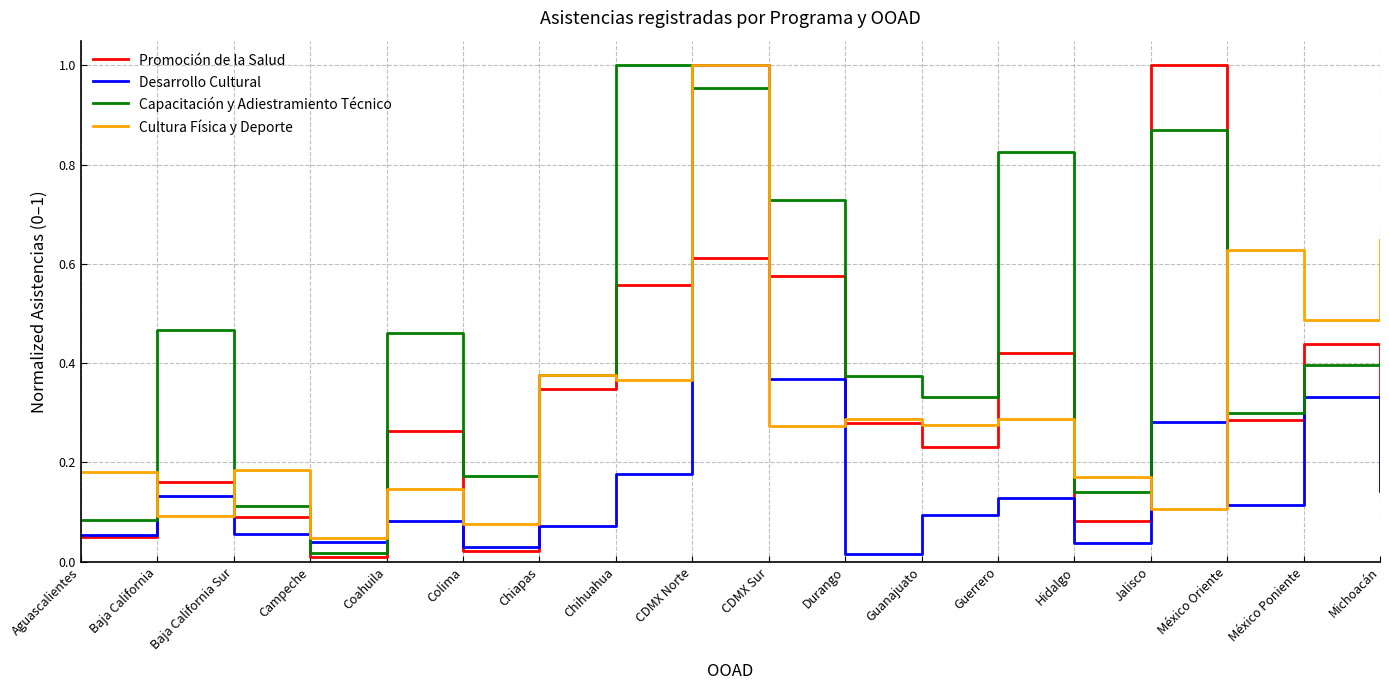

True or false: Promoción de la Salud has a value of 0.1 at Hidalgo.

True